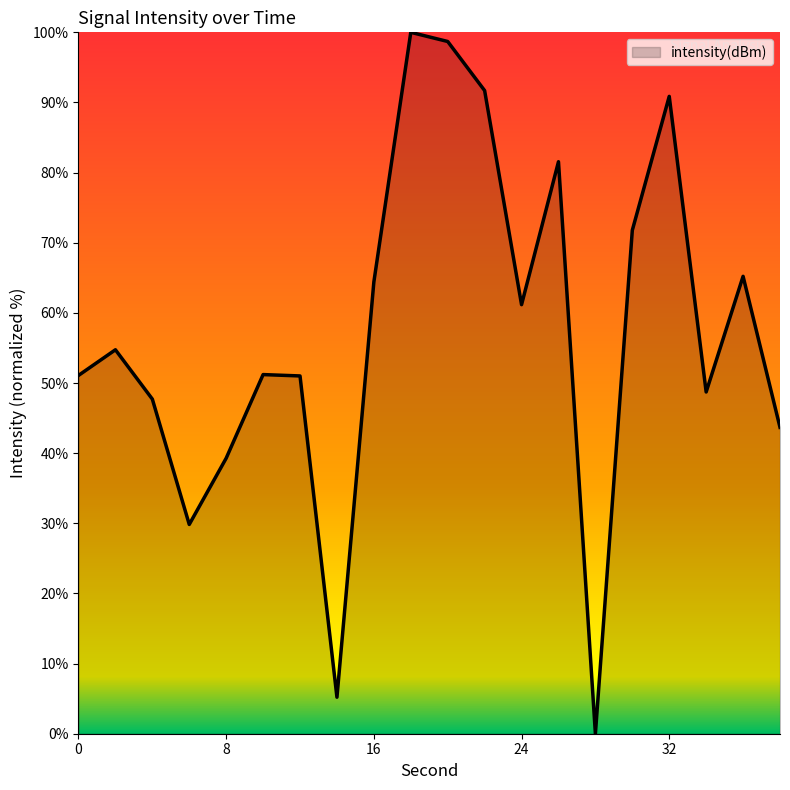

What is the difference between the maximum and minimum values?

100.0